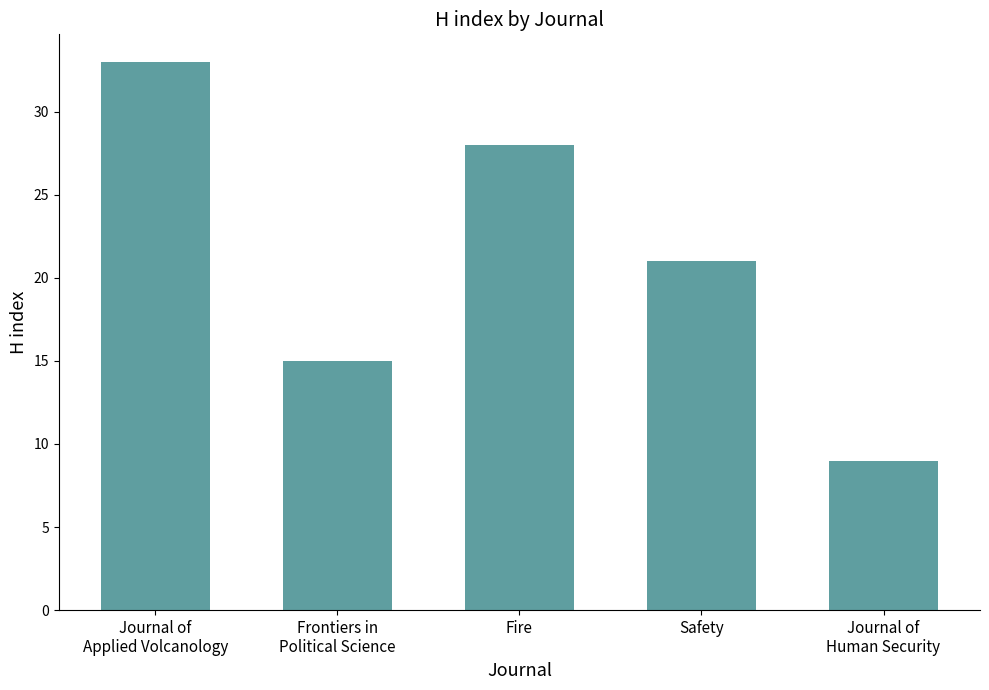

Reading left to right, what are all the values shown in this chart?

33	15	28	21	9